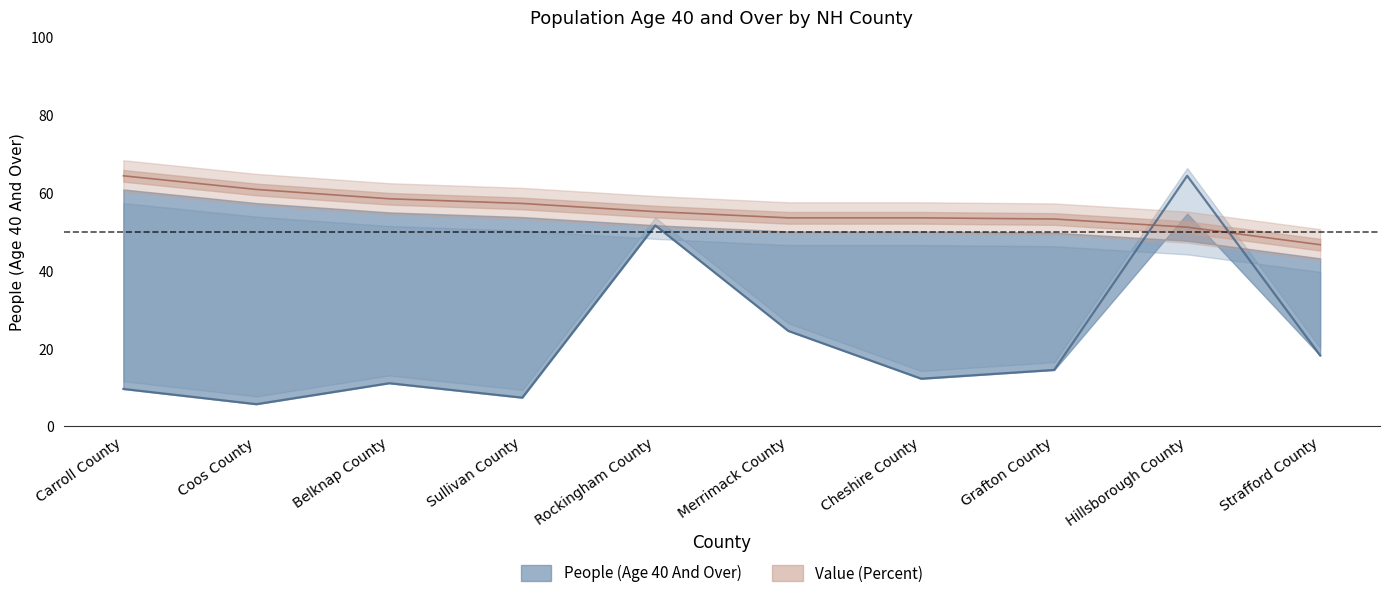

Reading right to left, transcribe all the data shown in this chart.

People (Age 40 And Over): Strafford County=18.2	Hillsborough County=64.4	Grafton County=14.5	Cheshire County=12.3	Merrimack County=24.5	Rockingham County=51.7	Sullivan County=7.4	Belknap County=11.1	Coos County=5.7	Carroll County=9.6
Value (Percent): Strafford County=46.7	Hillsborough County=51.2	Grafton County=53.3	Cheshire County=53.6	Merrimack County=53.6	Rockingham County=55.2	Sullivan County=57.3	Belknap County=58.5	Coos County=60.9	Carroll County=64.4